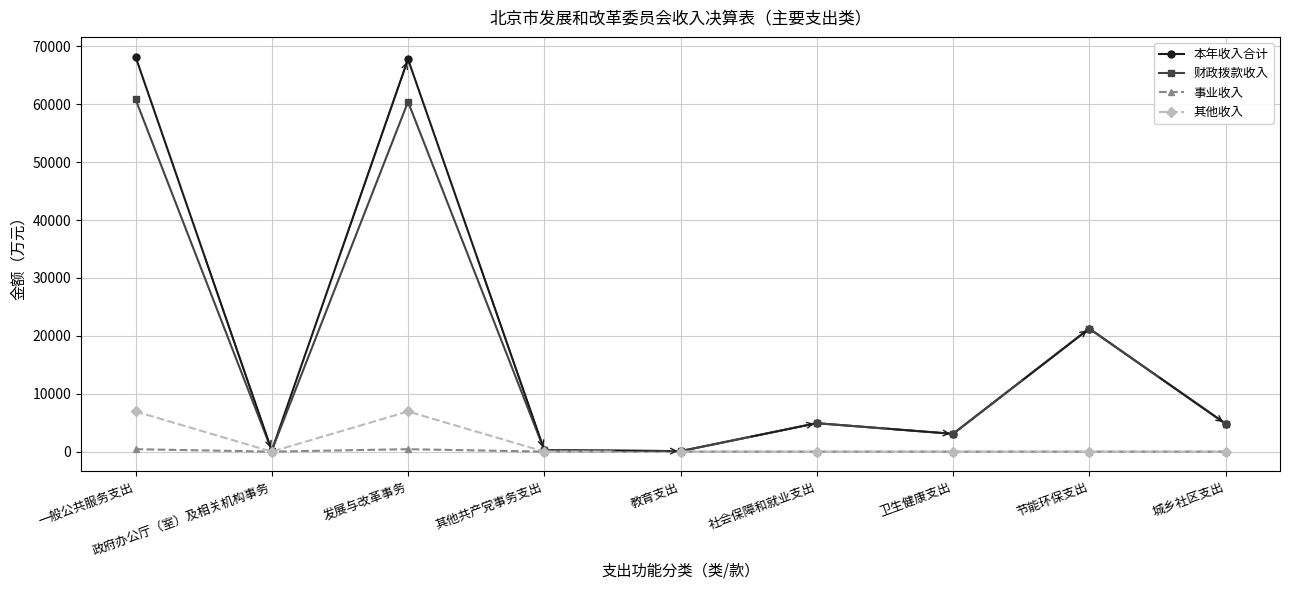

What is the greatest value displayed?

68247.5